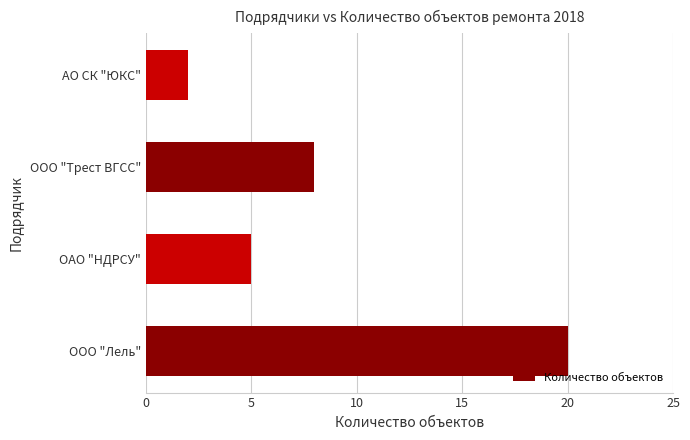

Which has a higher value, ОАО "НДРСУ" or АО СК "ЮКС"?

ОАО "НДРСУ"